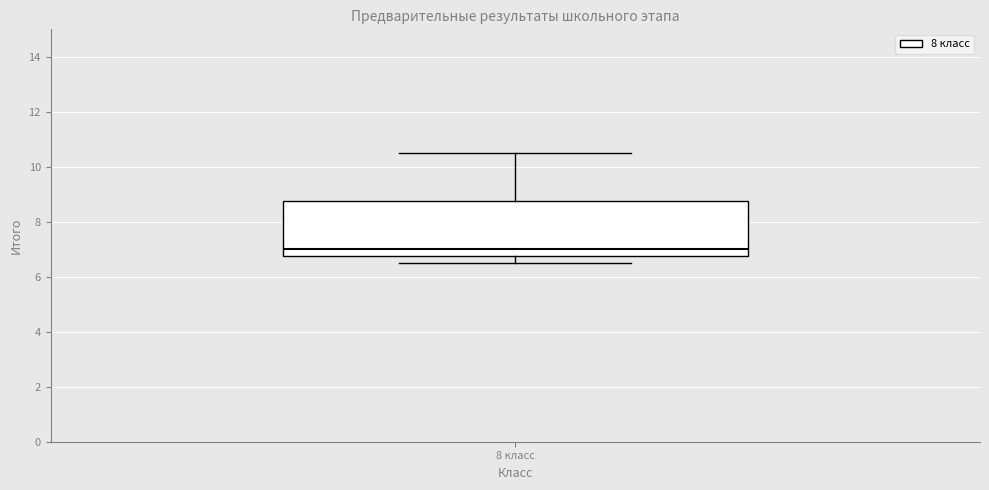

Where does the median line of the box for 8 класс sit on the y-axis? The values are not printed on the chart, so give them approximately, as read against the axis.

7.0